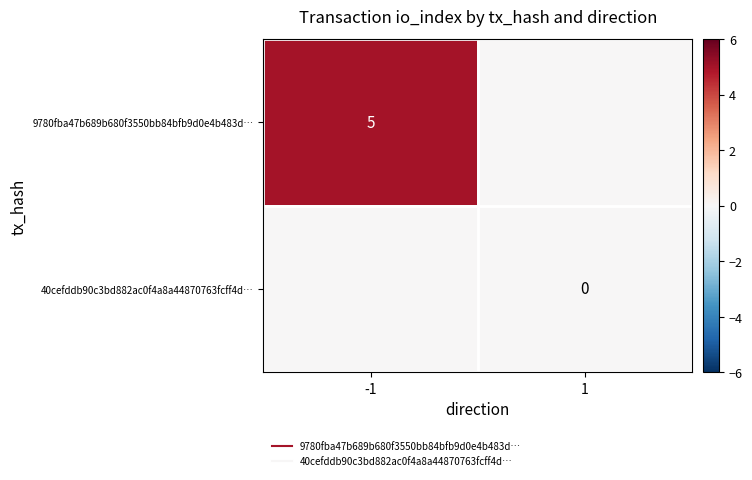

What is the difference between the 9780fba47b689b680f3550bb84bfb9d0e4b483d… values at -1 and 1?

5